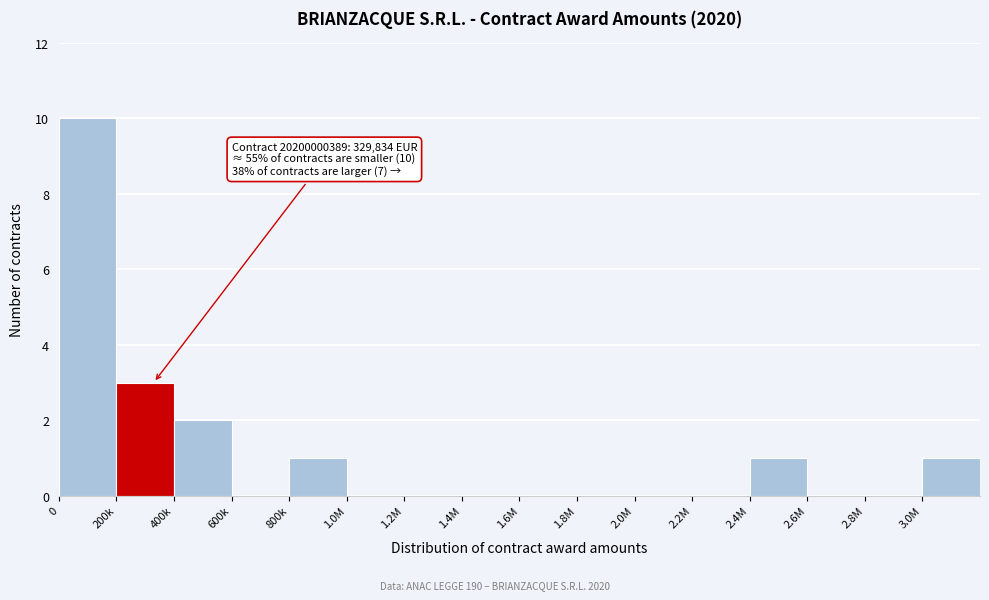

Reading right to left, list all the values displayed in this chart.

3.0M=1	2.8M=0	2.6M=0	2.4M=1	2.2M=0	2.0M=0	1.8M=0	1.6M=0	1.4M=0	1.2M=0	1.0M=0	800k=1	600k=0	400k=2	200k=3	0=10